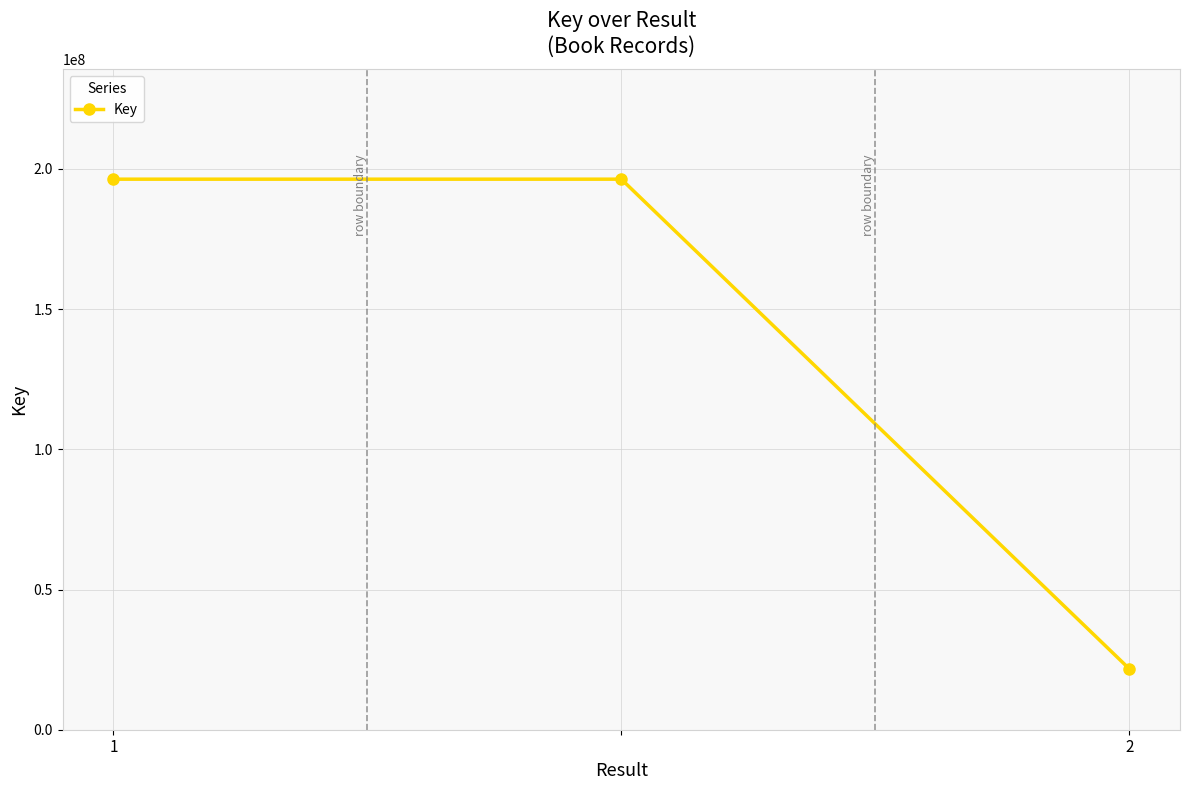

What is the value of the 2nd point from the left?

196363390